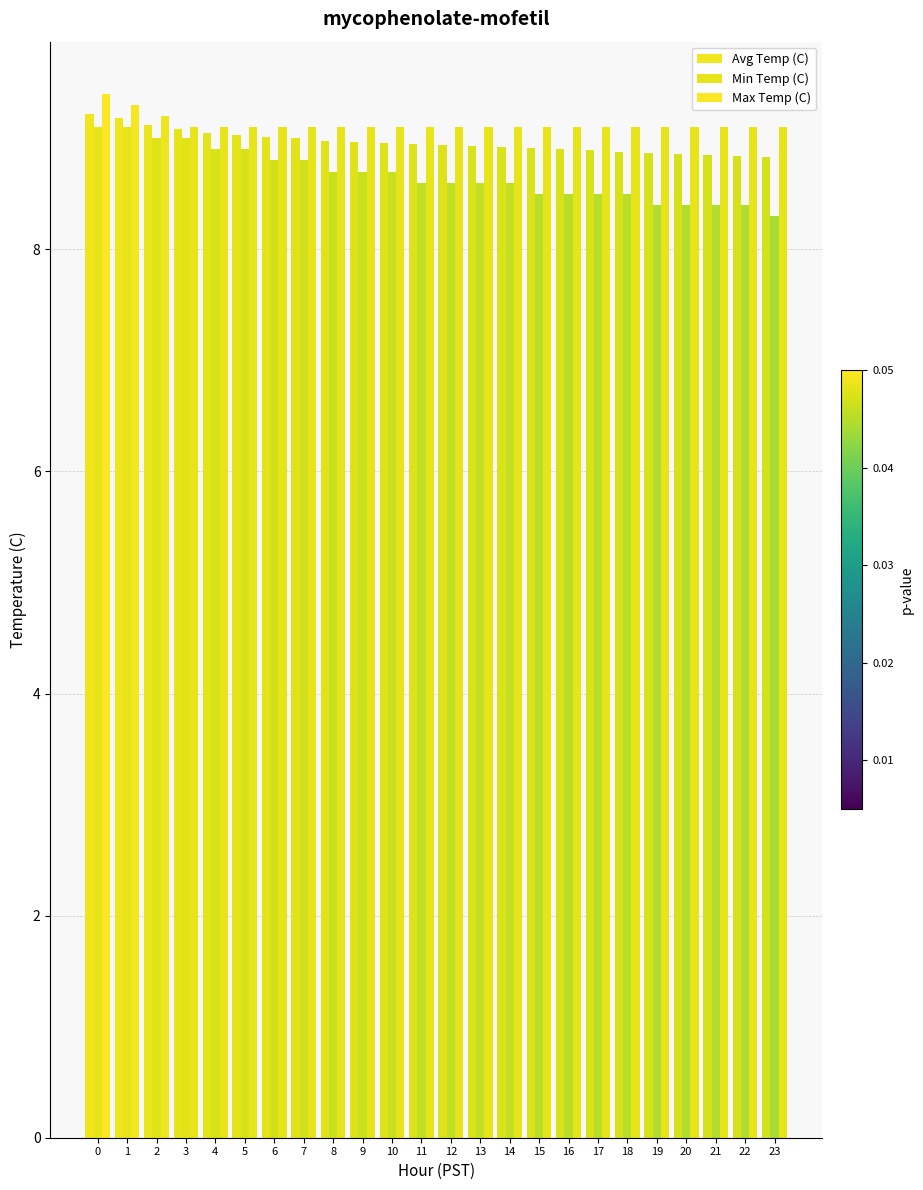

Reading right to left, transcribe all the data shown in this chart.

Avg Temp (C): 23=8.8	22=8.8	21=8.8	20=8.9	19=8.9	18=8.9	17=8.9	16=8.9	15=8.9	14=8.9	13=8.9	12=8.9	11=8.9	10=9.0	9=9.0	8=9.0	7=9.0	6=9.0	5=9.0	4=9.1	3=9.1	2=9.1	1=9.2	0=9.2
Min Temp (C): 23=8.3	22=8.4	21=8.4	20=8.4	19=8.4	18=8.5	17=8.5	16=8.5	15=8.5	14=8.6	13=8.6	12=8.6	11=8.6	10=8.7	9=8.7	8=8.7	7=8.8	6=8.8	5=8.9	4=8.9	3=9.0	2=9.0	1=9.1	0=9.1
Max Temp (C): 23=9.1	22=9.1	21=9.1	20=9.1	19=9.1	18=9.1	17=9.1	16=9.1	15=9.1	14=9.1	13=9.1	12=9.1	11=9.1	10=9.1	9=9.1	8=9.1	7=9.1	6=9.1	5=9.1	4=9.1	3=9.1	2=9.2	1=9.3	0=9.4